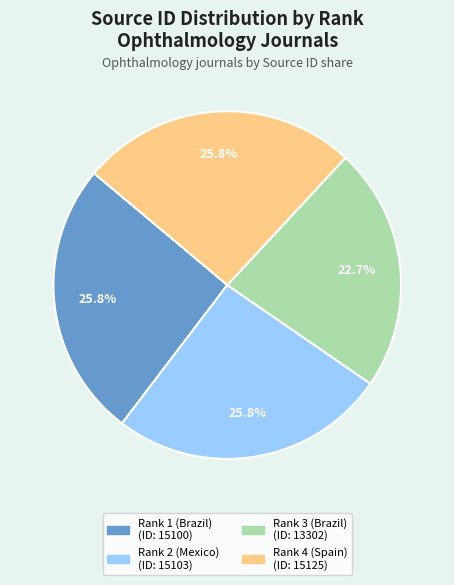

To the nearest percent, what portion does Rank 4 (Spain) represent?

26%